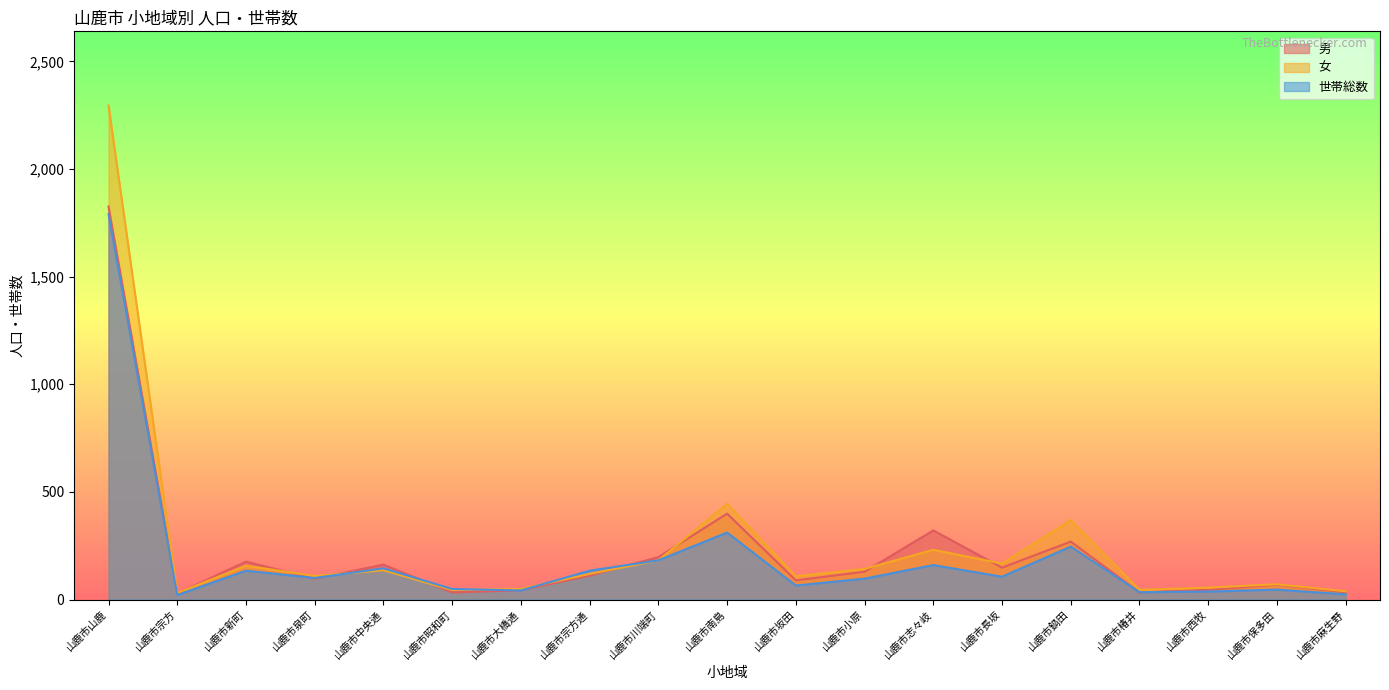

At which category is the sum across all series the highest?

山鹿市山鹿